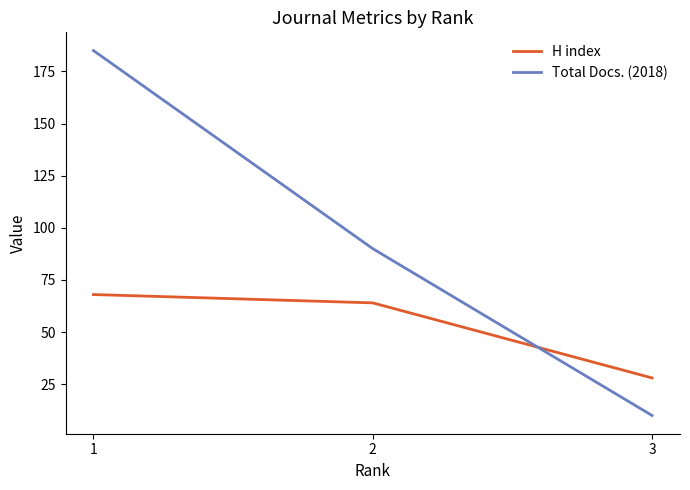

What are all the series names shown in the legend?

H index, Total Docs. (2018)